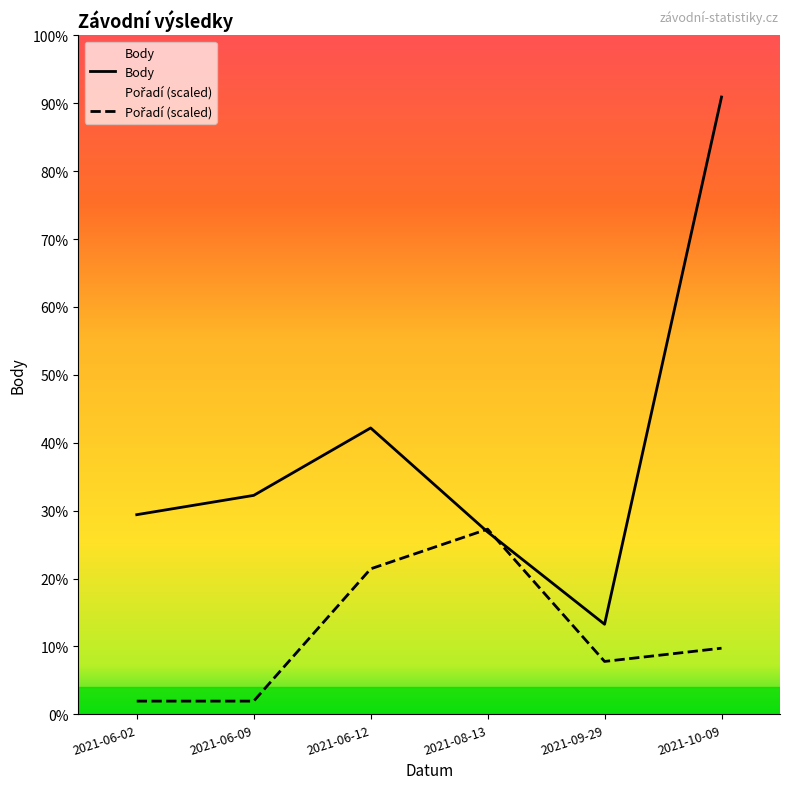

At which category does the chart reach its peak across all series?

2021-10-09